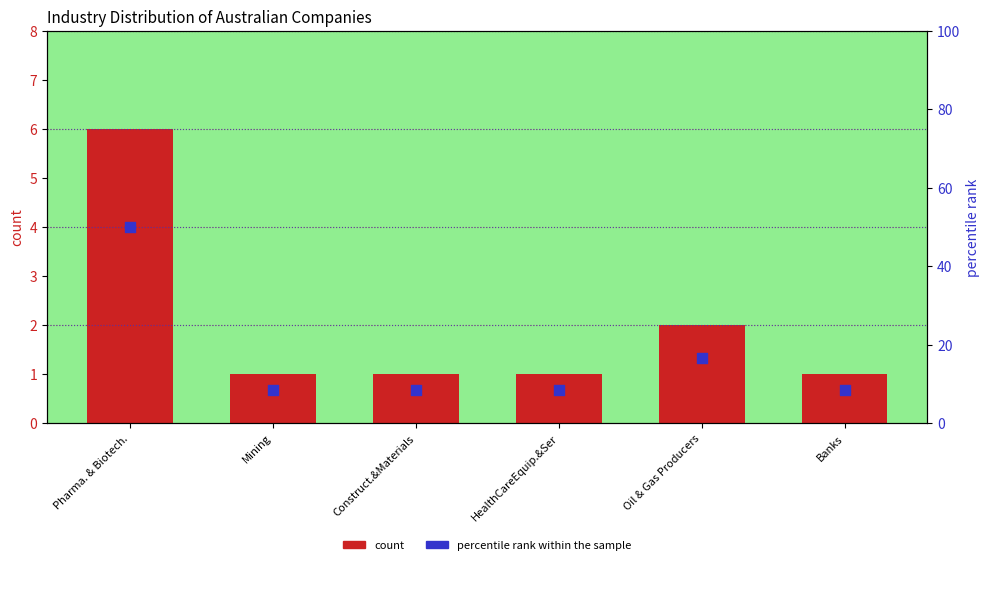

Which series has the largest total across all categories?

percentile rank within the sample